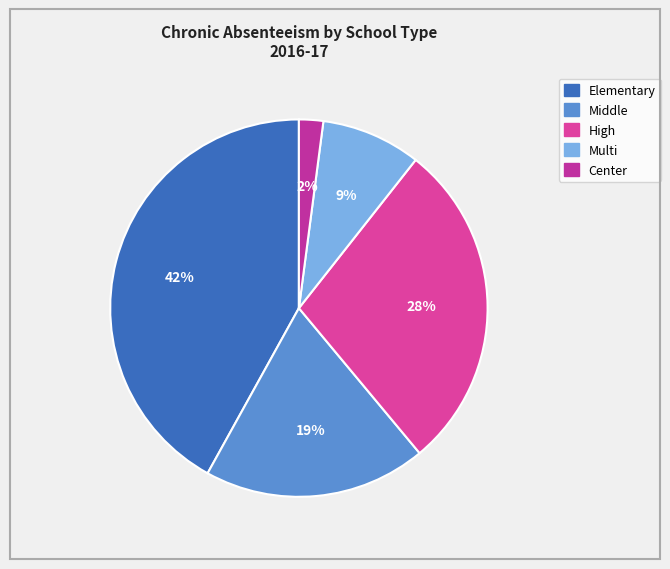

Is High the majority of the pie?

No